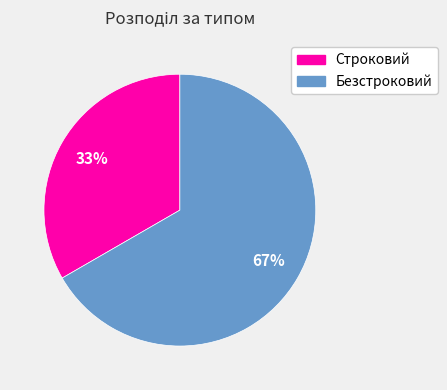

Is it true that Безстроковий is 67% of the pie?

True